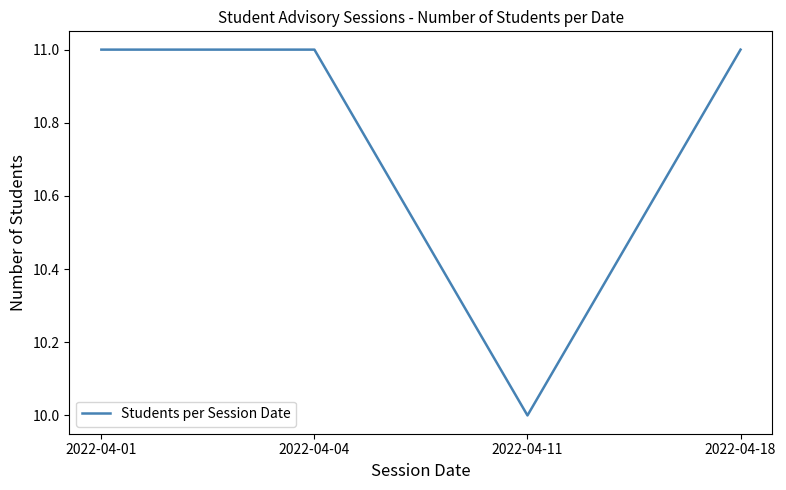

Read the value at 2022-04-18.

11